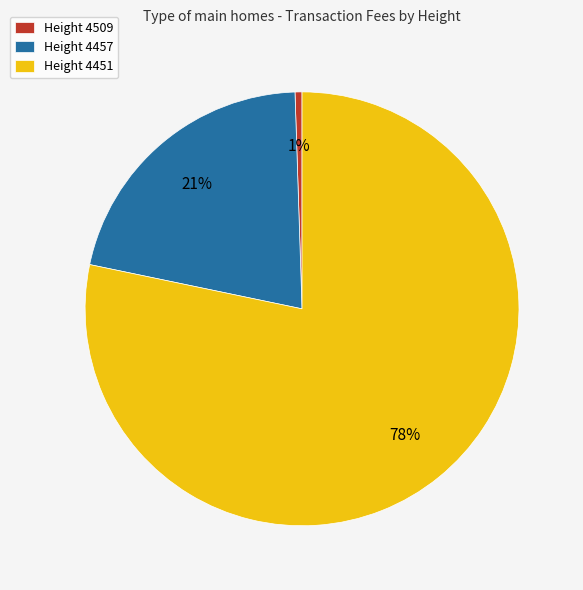

Is the sum of Height 4509 and Height 4451 greater than half?

Yes